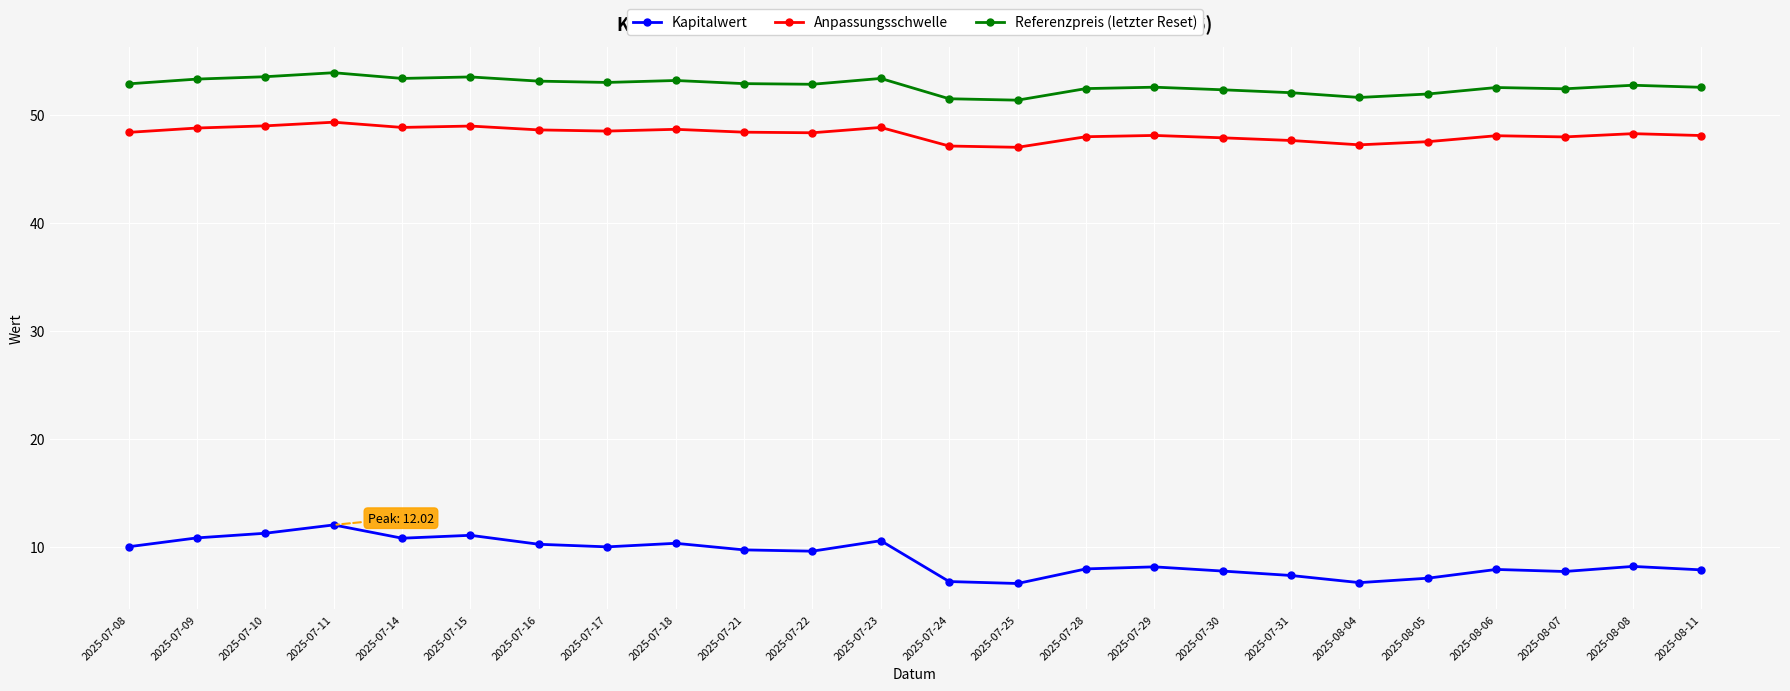

How many lines are shown in the chart?

3